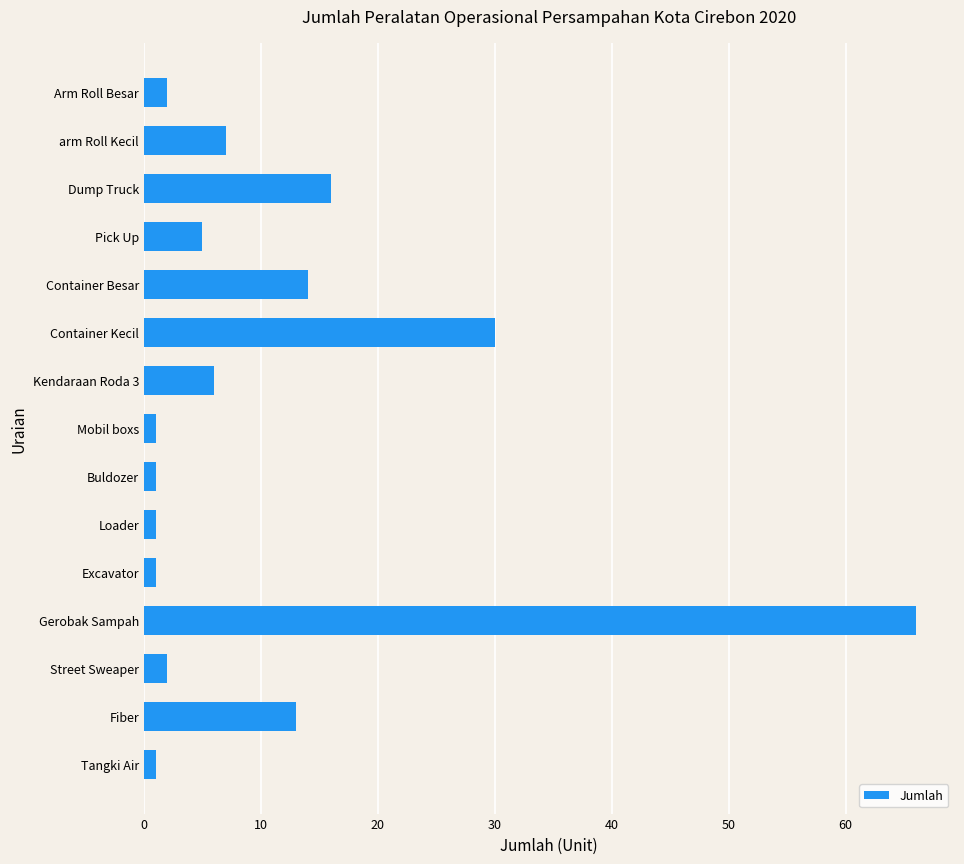

What is the difference between the values at arm Roll Kecil and Street Sweaper?

5